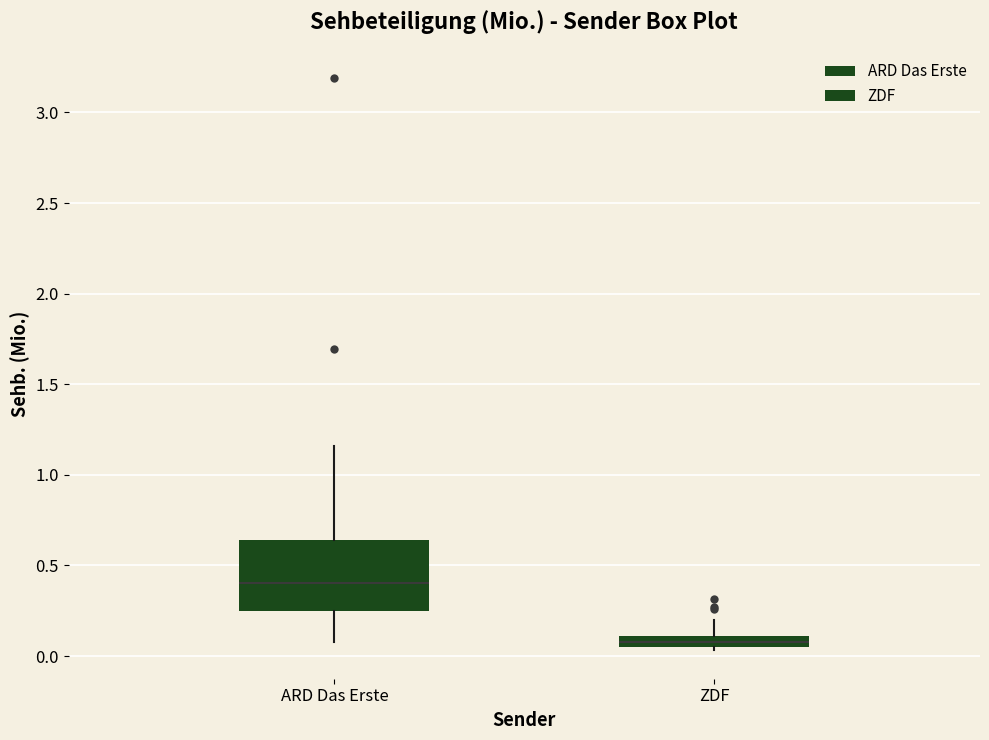

Which box has the highest median line?

ARD Das Erste